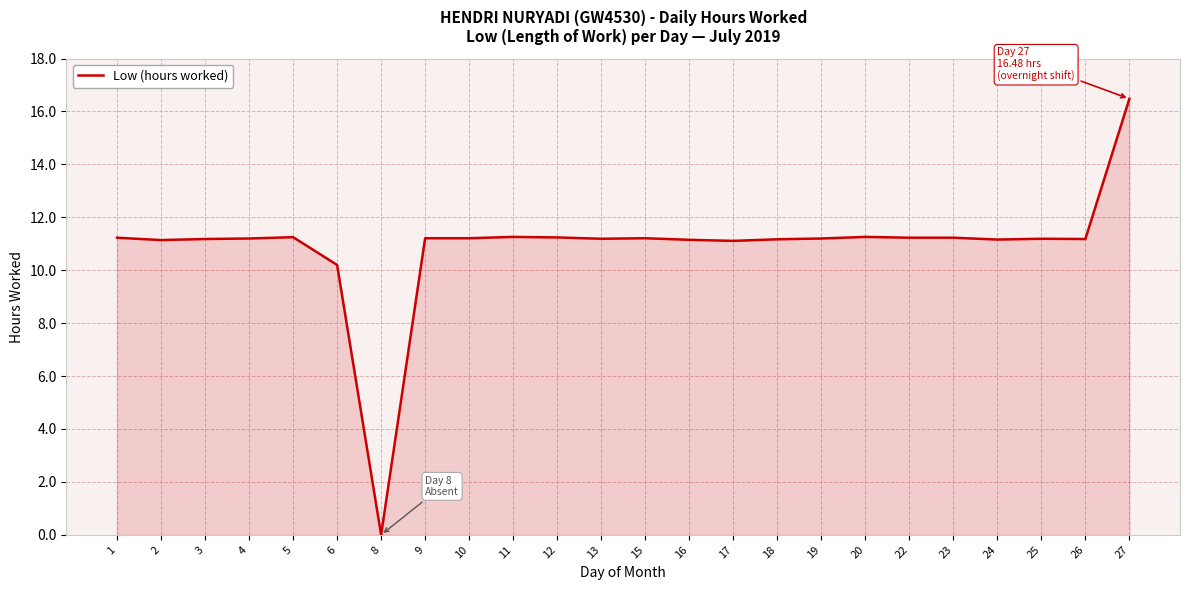

What is the ratio of the value at 2 to the value at 13?

1.0